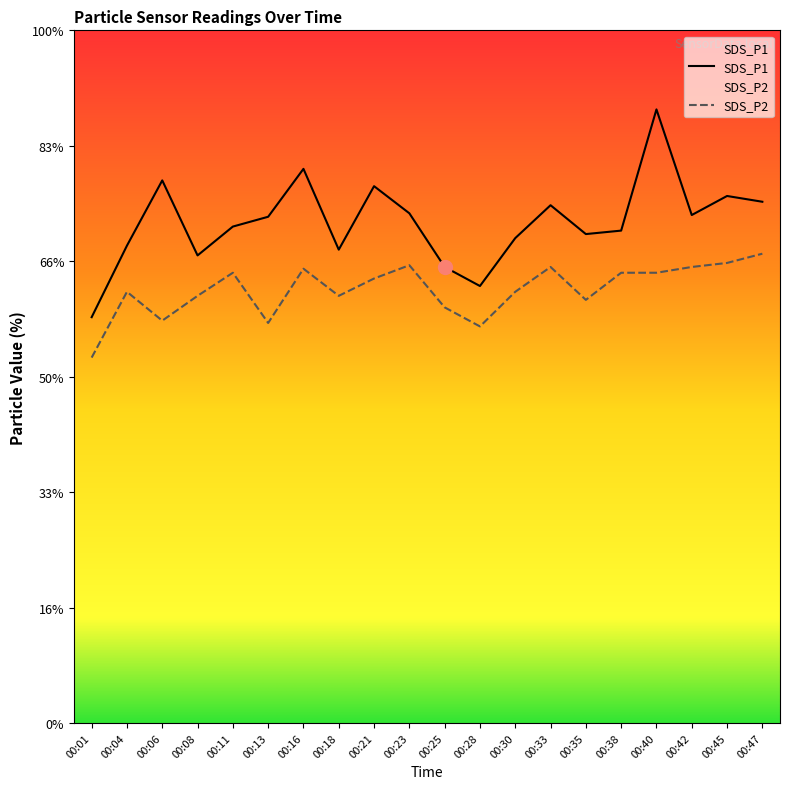

What are all the series names shown in the legend?

SDS_P1, SDS_P2